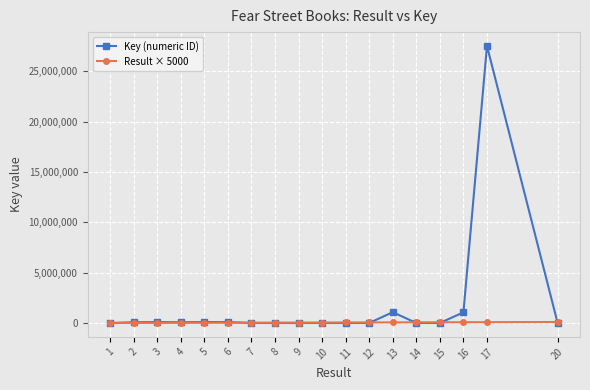

How many data points in Key (numeric ID) are less than 5466?

9